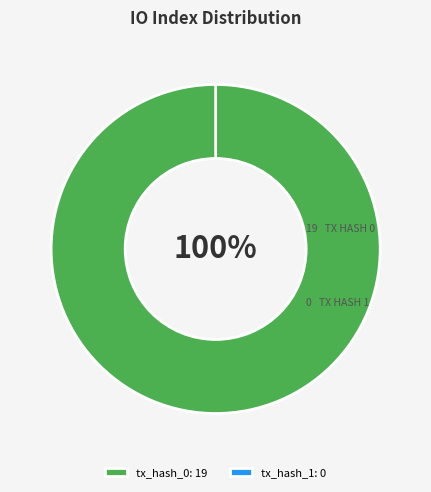

What percentage is NOT represented by tx_hash_1?

100.0%